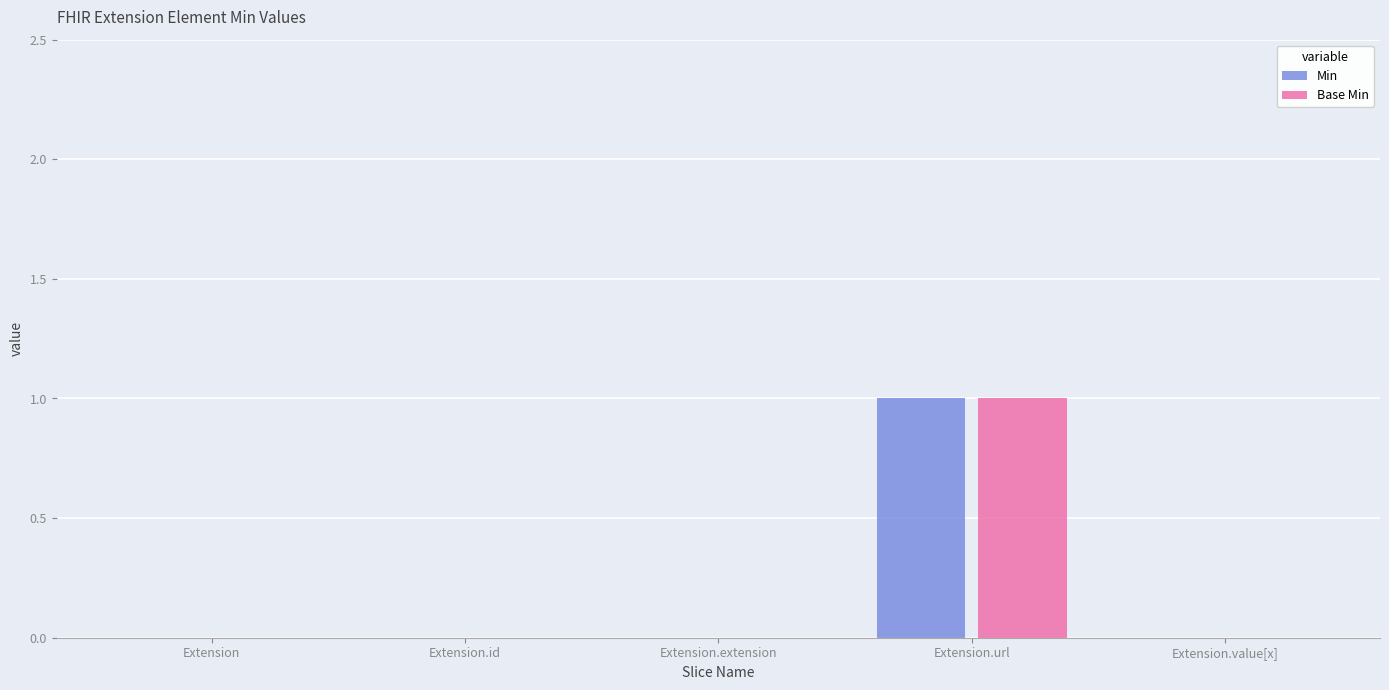

At which category is the sum across all series the highest?

Extension.url